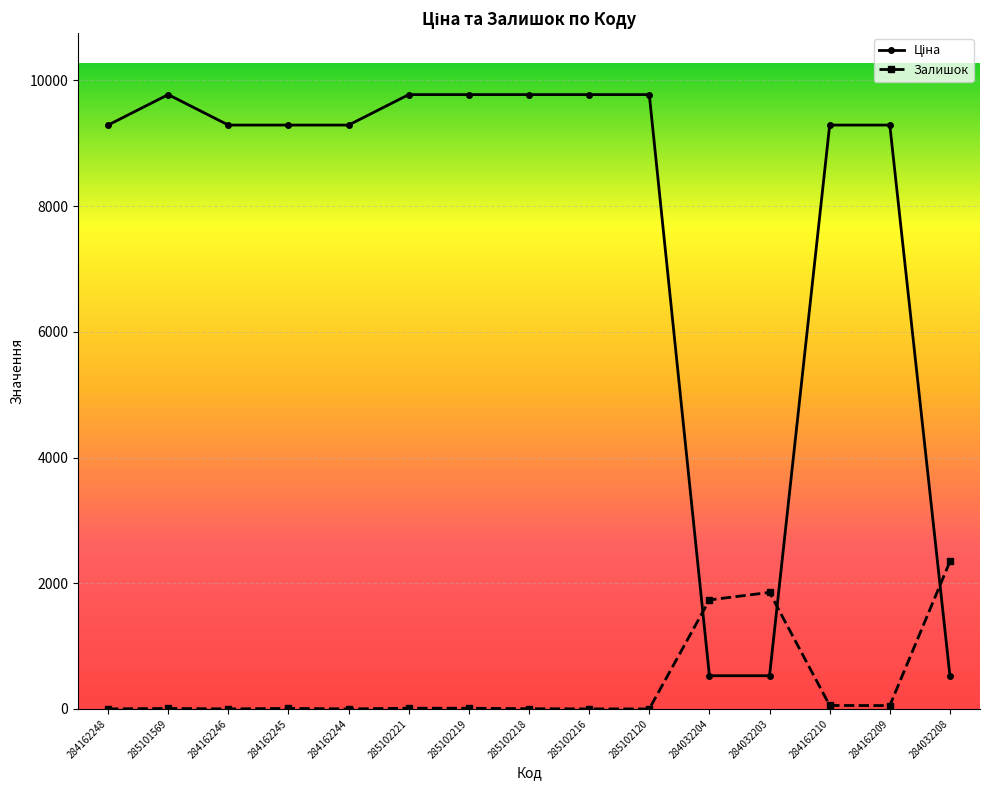

What is the value of the Залишок point at the 8th from the left?

3.0